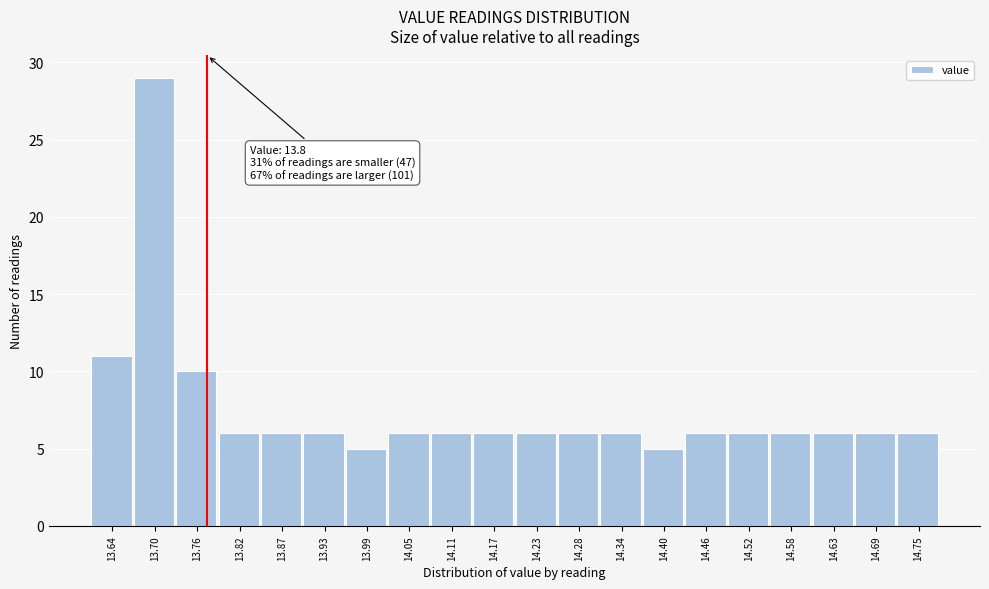

Reading left to right, extract all data points from this chart.

13.64=11	13.70=29	13.76=10	13.82=6	13.87=6	13.93=6	13.99=5	14.05=6	14.11=6	14.17=6	14.23=6	14.28=6	14.34=6	14.40=5	14.46=6	14.52=6	14.58=6	14.63=6	14.69=6	14.75=6